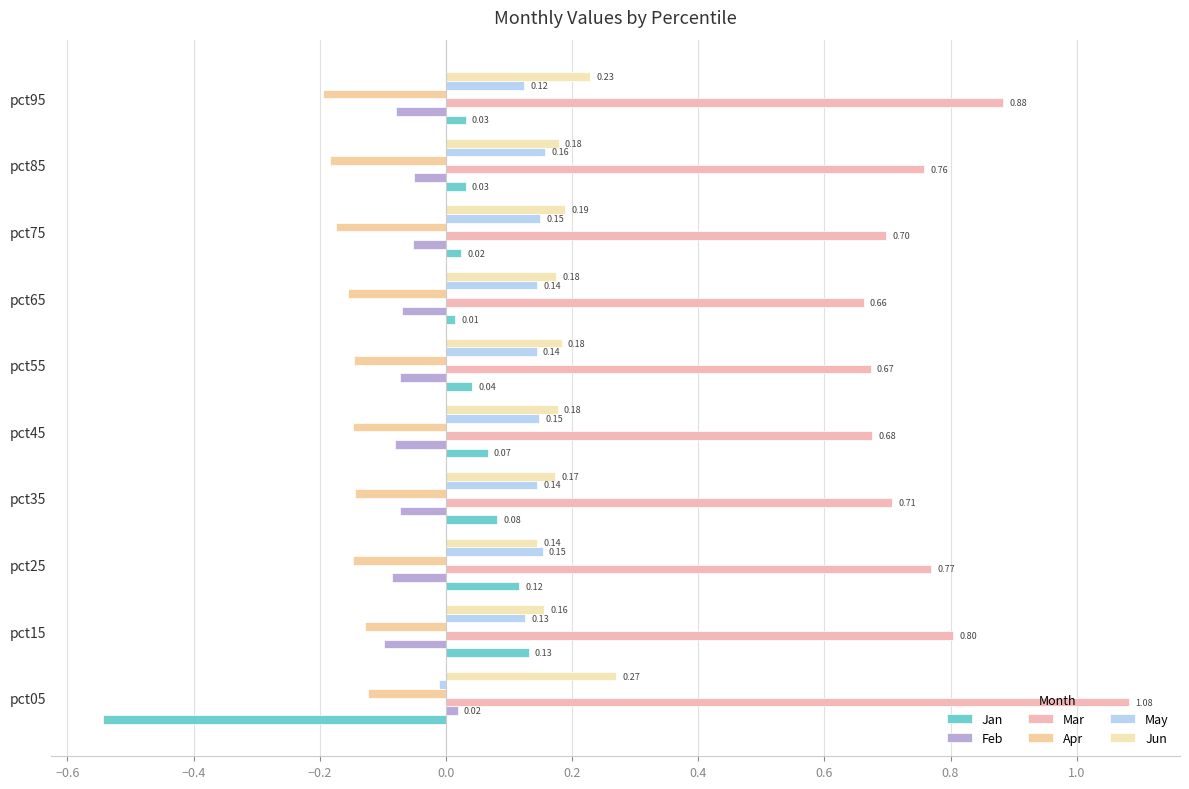

How many values in Jan are below zero?

1